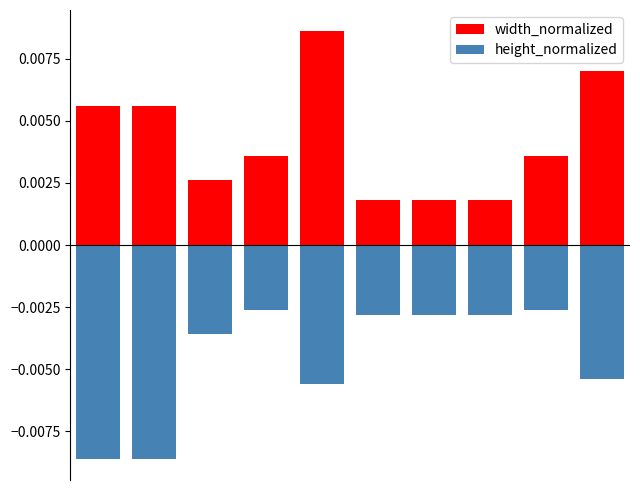

Rank the series by their maximum value, from highest to lowest.

width_normalized, height_normalized